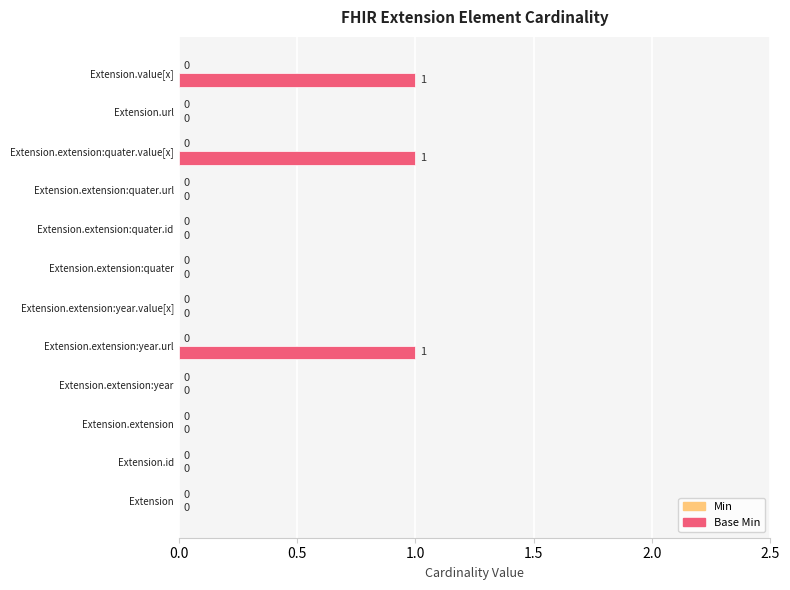

How many values are between 0 and 1?

12